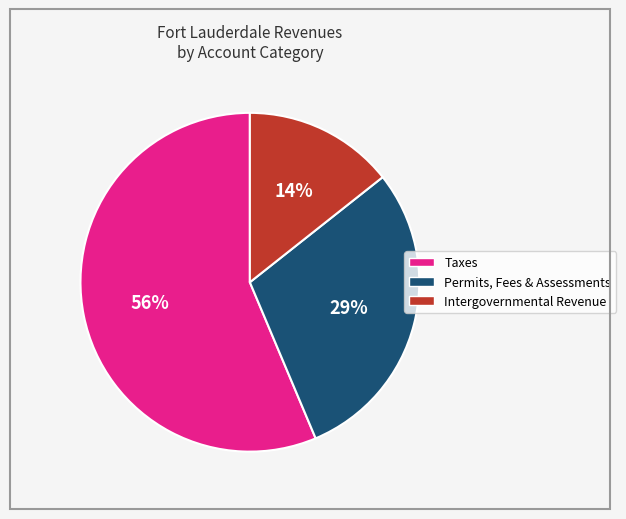

To the nearest percent, what is the difference between the largest and smallest slice percentages?

42%